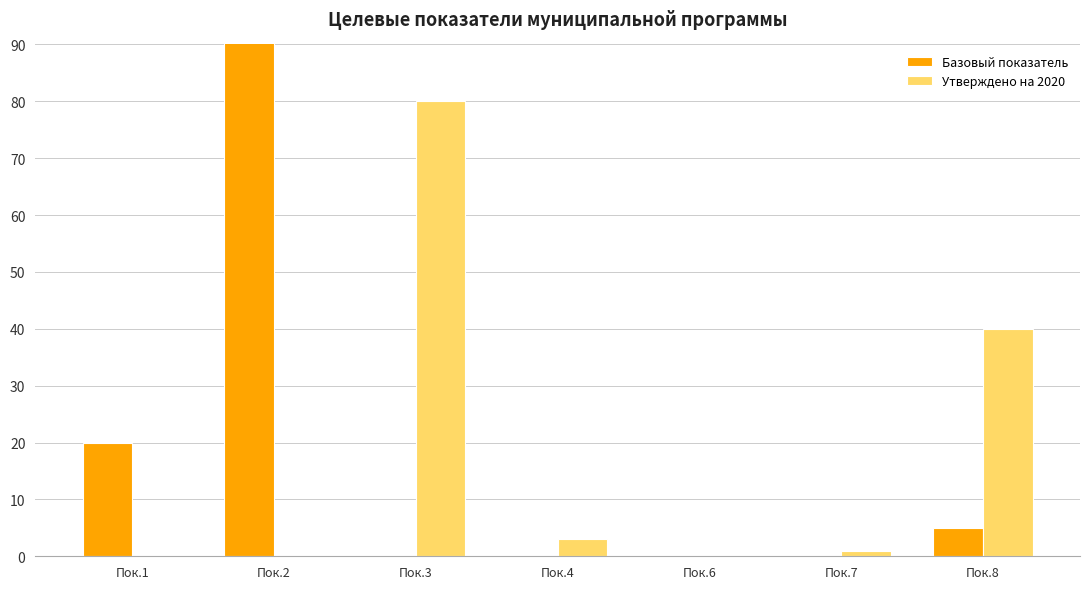

How many categories are shown in the chart?

7